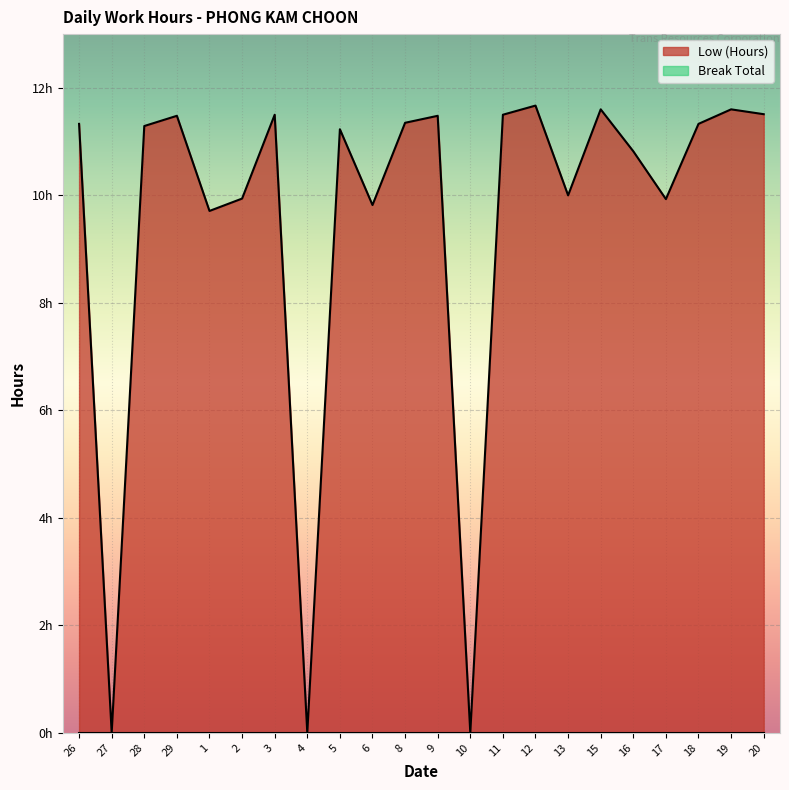

What position from the right is 4?

15